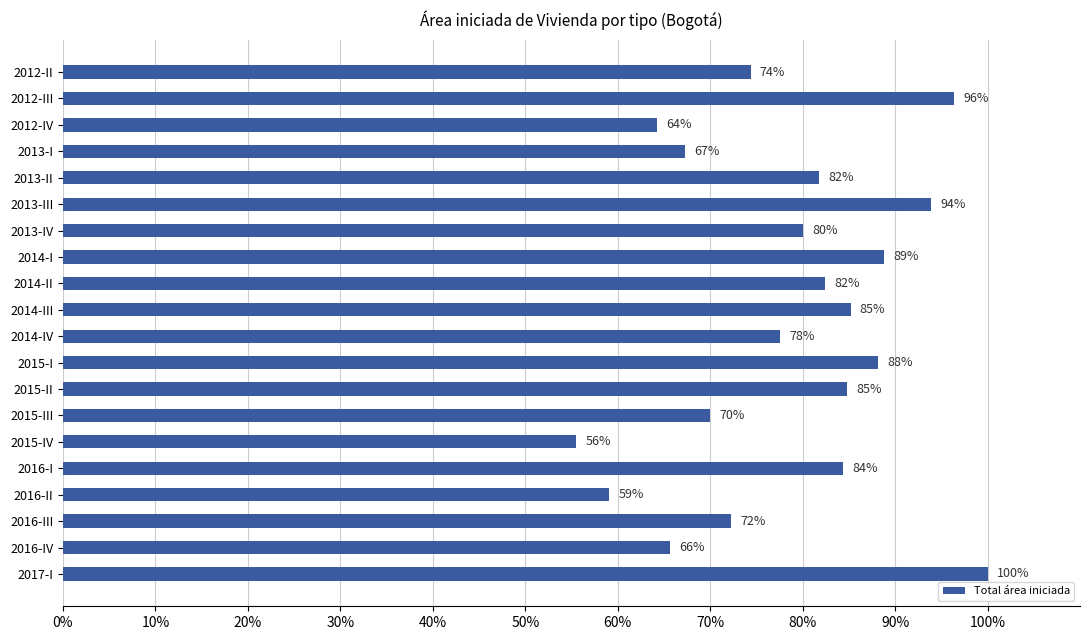

Between 2015-II and 2012-III, which is larger?

2012-III